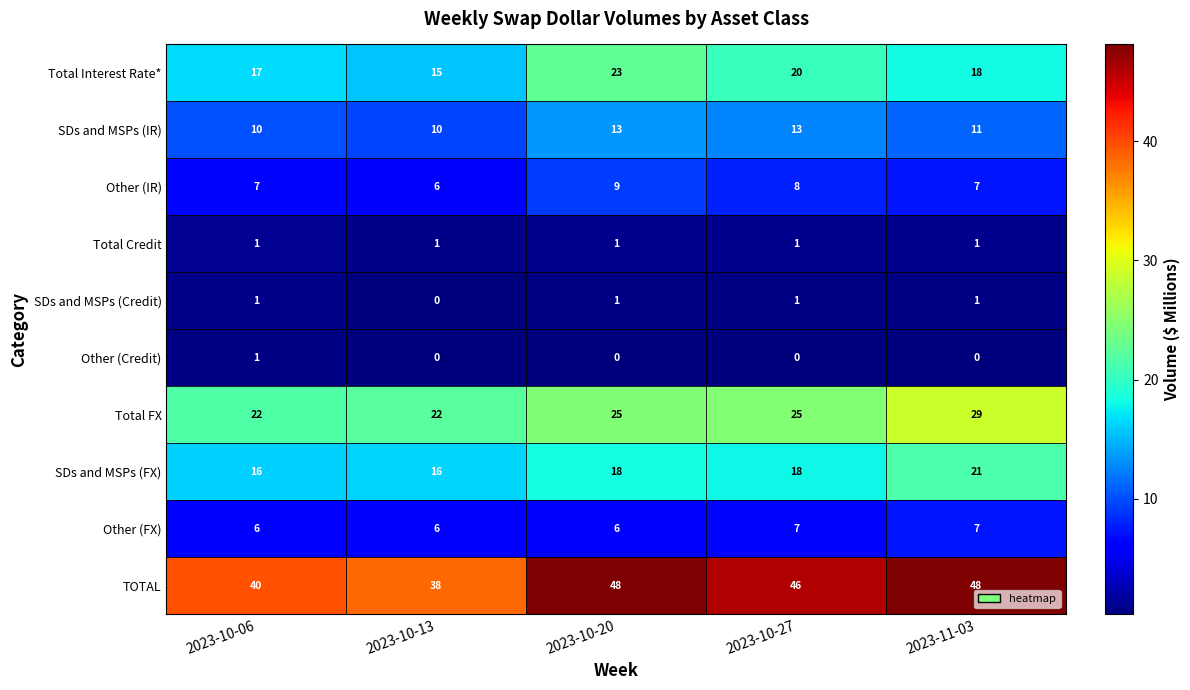

What is the sum of all SDs and MSPs (IR) values?

57